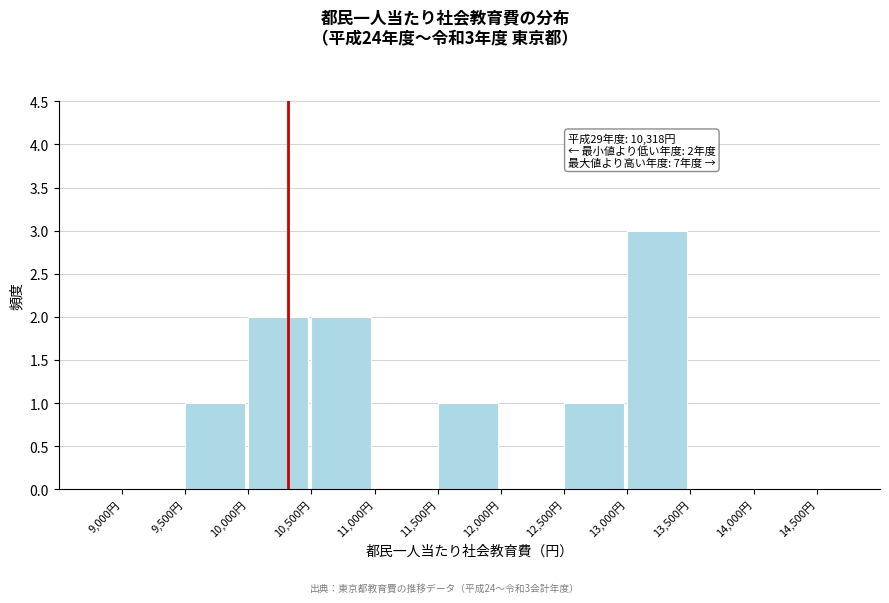

Over which range of the x-axis is the bar tallest?

13000 to 13500